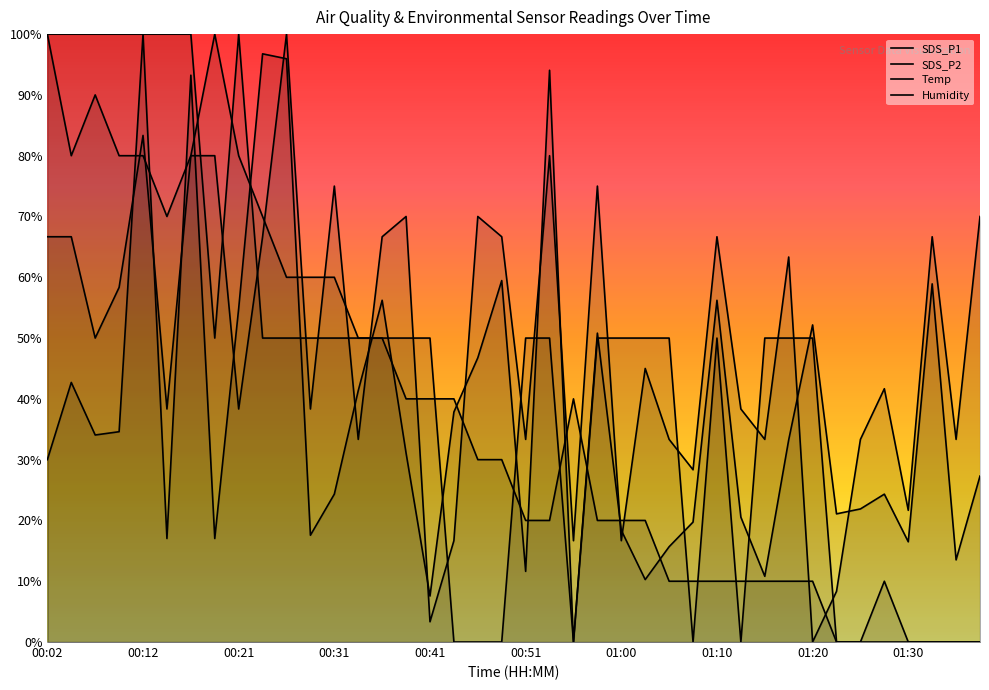

At how many categories does at least one series exceed 0?

40